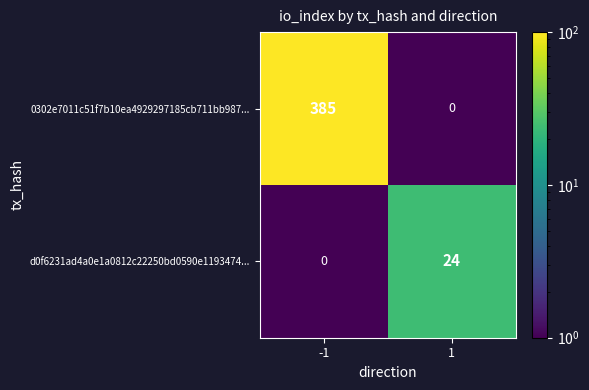

What is the difference between the maximum and minimum values in the d0f6231ad4a0e1a0812c22250bd0590e1193474... series?

24